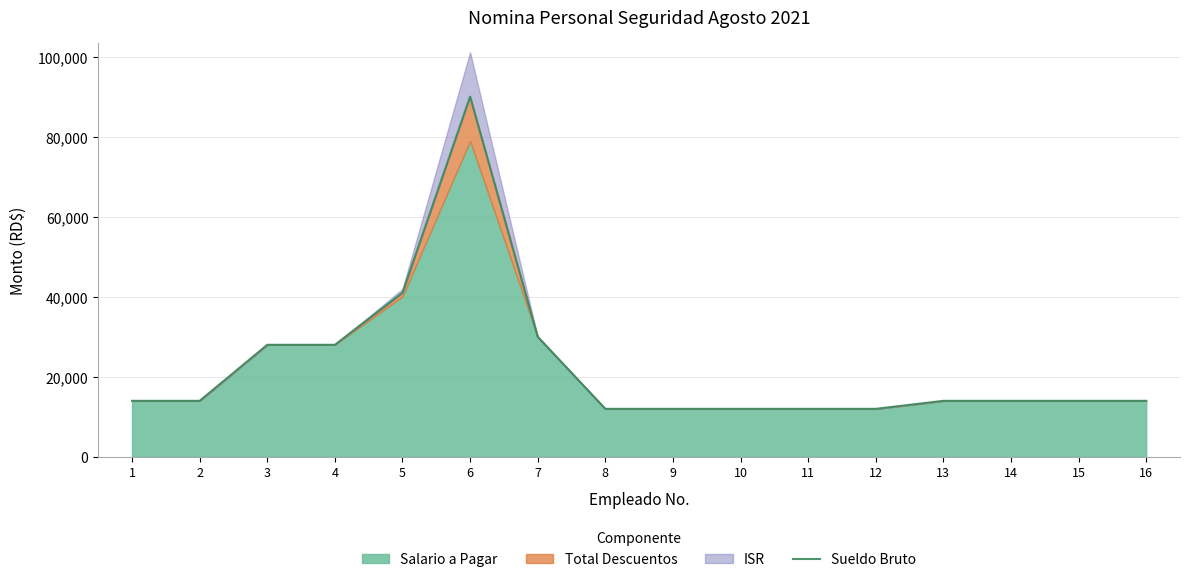

Which category has the highest value across all series?

6